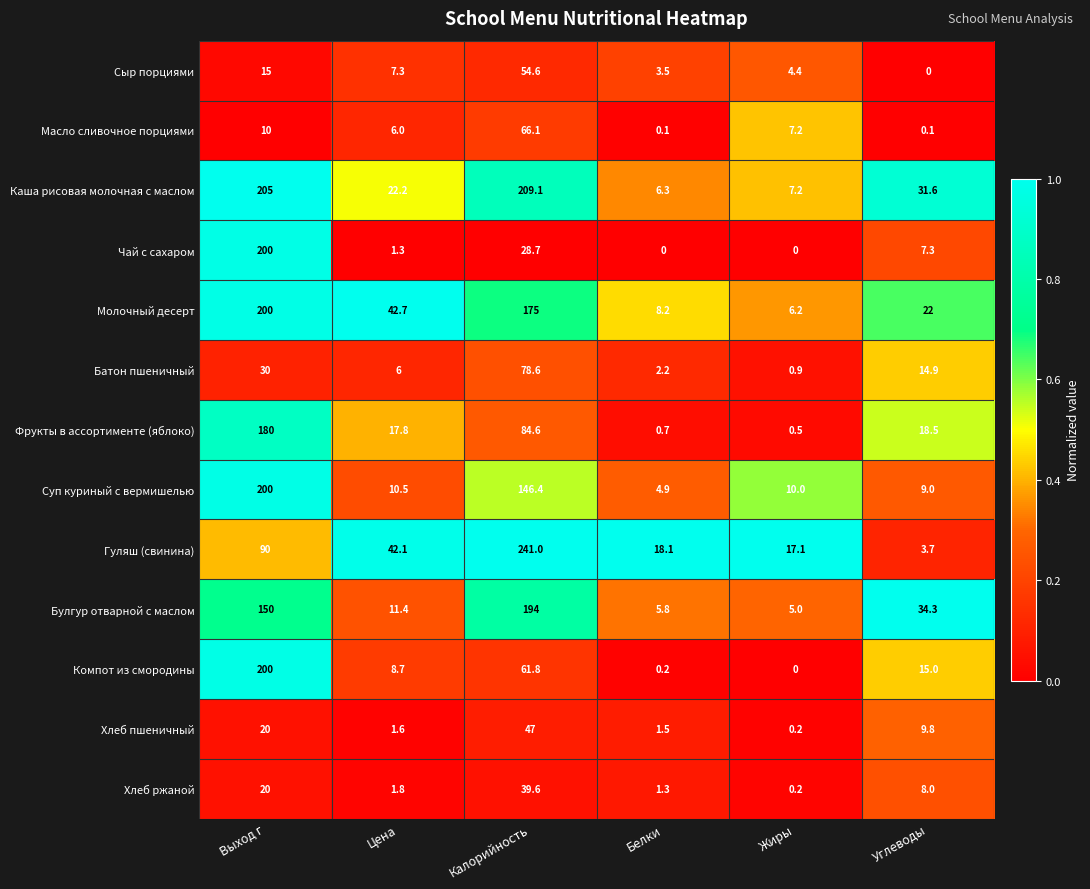

What is the difference between the highest and lowest values at Белки?

18.1